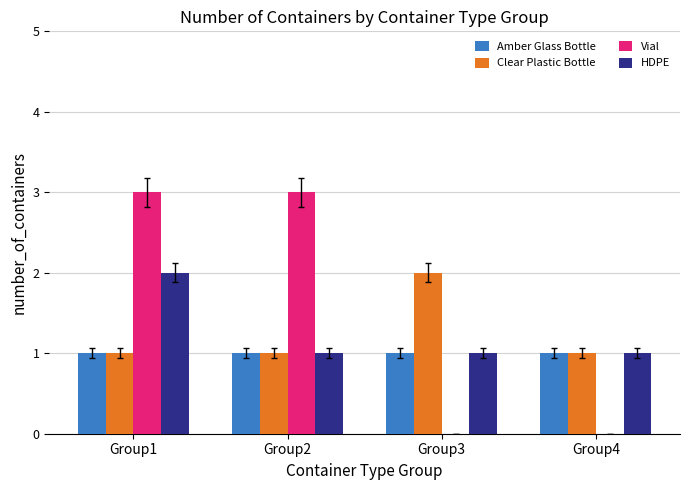

What is the average value of the Vial series?

2